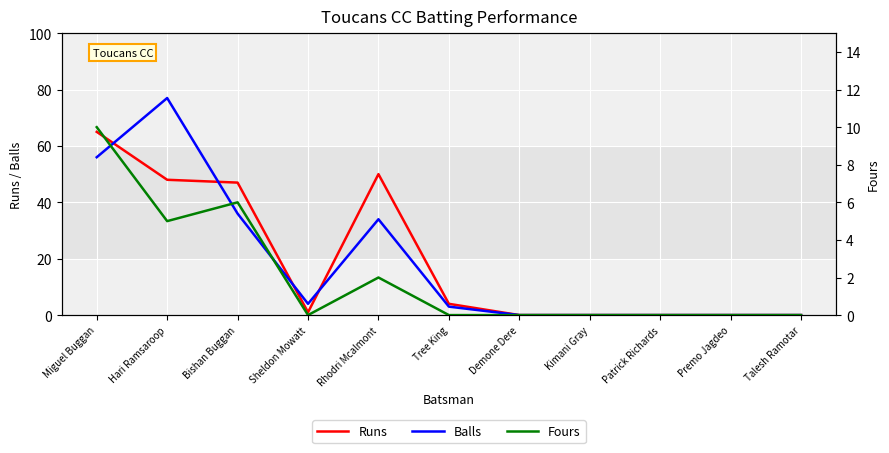

Which series has the widest spread of values?

Balls